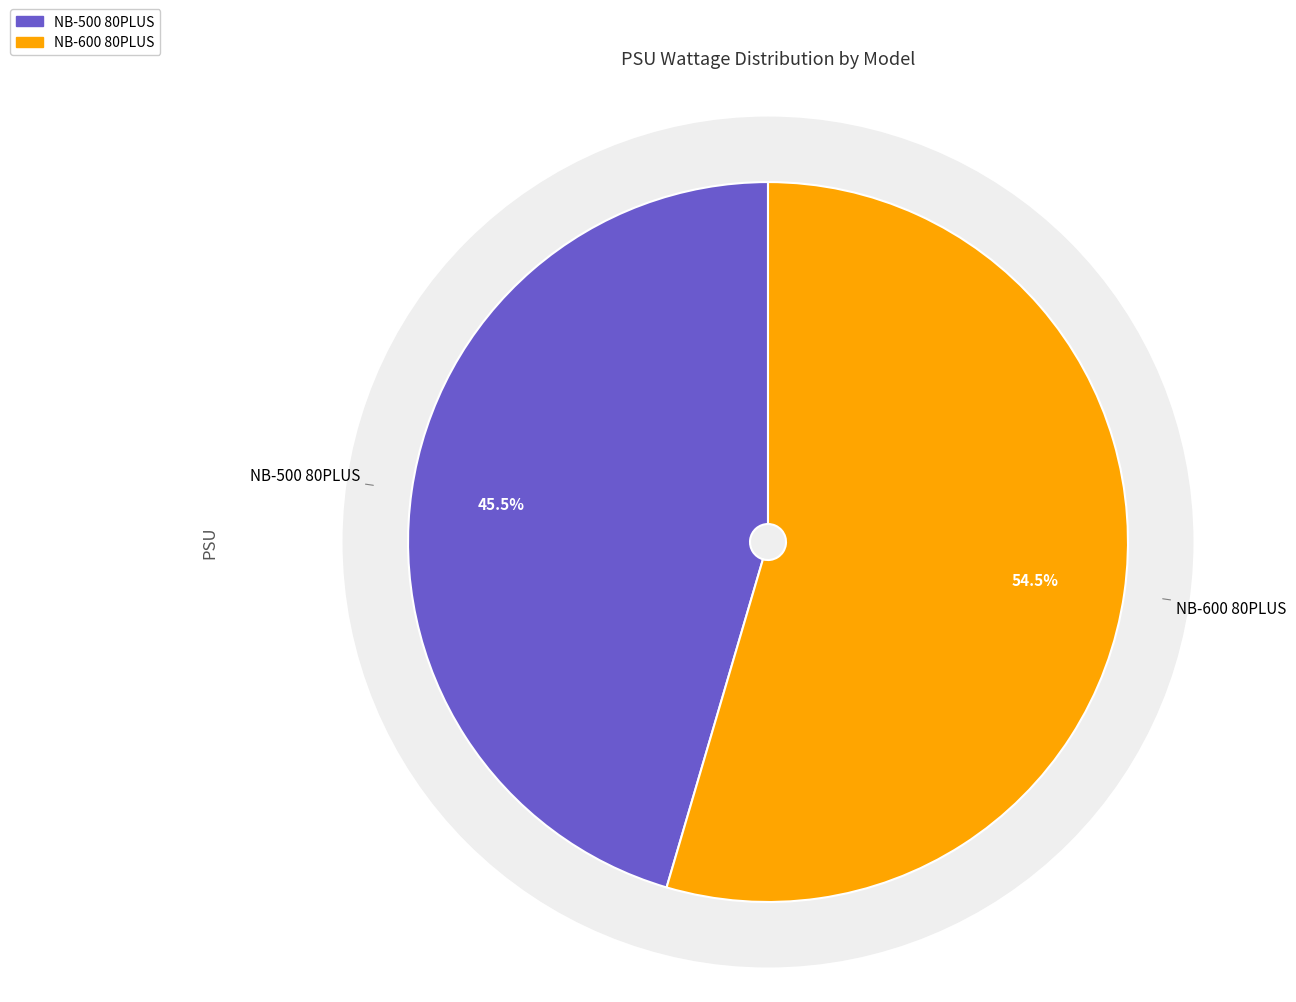

Count the number of slices in the pie.

2